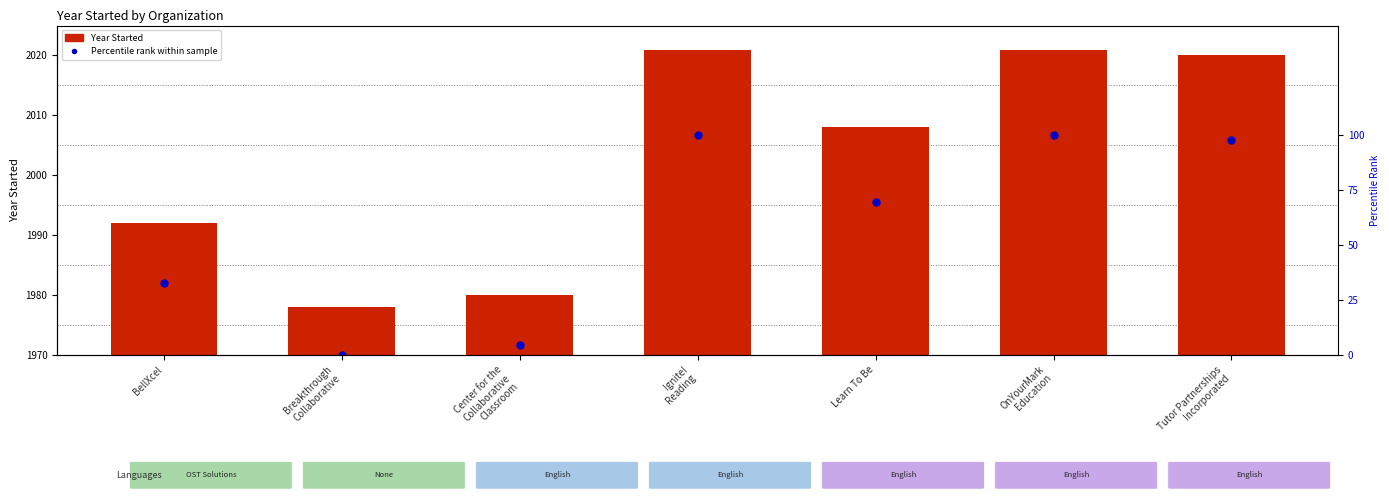

Rank the categories by Percentile rank within sample value from highest to lowest.

Ignite!
Reading, OnYourMark
Education, Tutor Partnerships
Incorporated, Learn To Be, BellXcel, Center for the
Collaborative
Classroom, Breakthrough
Collaborative